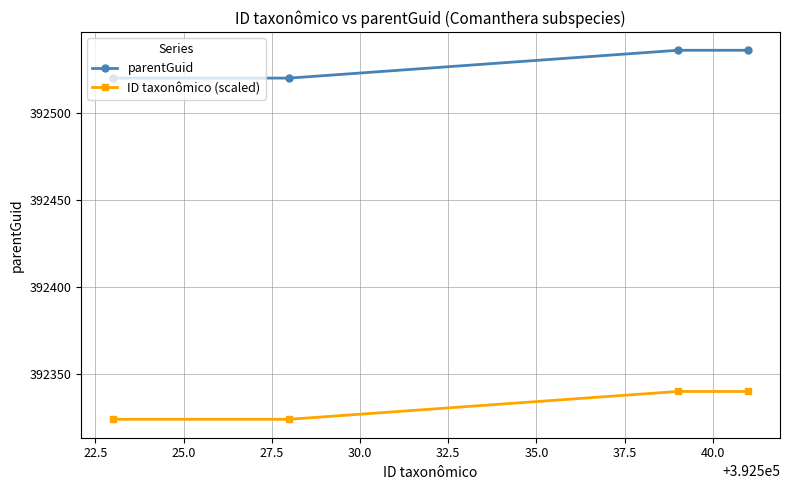

How many values in the ID taxonômico (scaled) series exceed 392339?

2